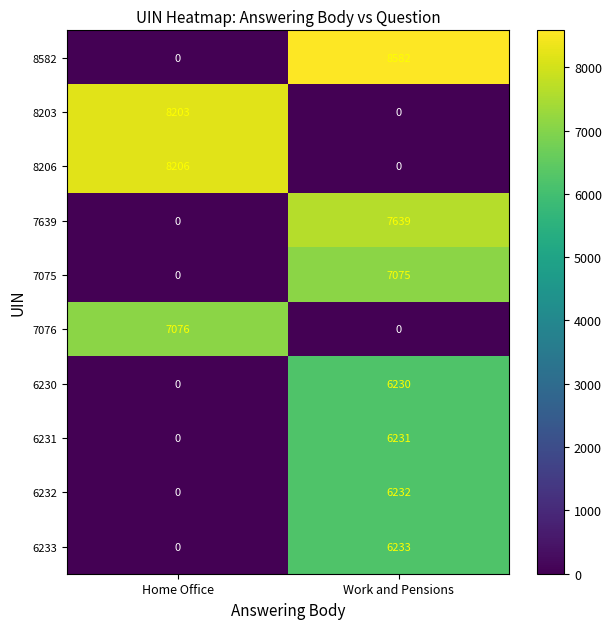

What is the difference between the 7639 values at Home Office and Work and Pensions?

7639